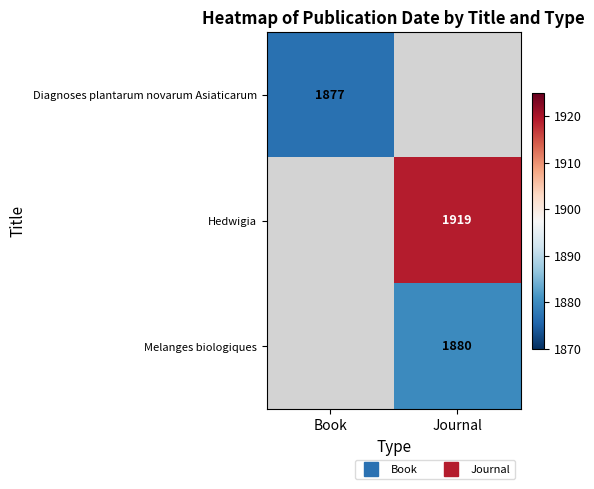

What is the maximum value for Diagnoses plantarum novarum Asiaticarum?

1877.0